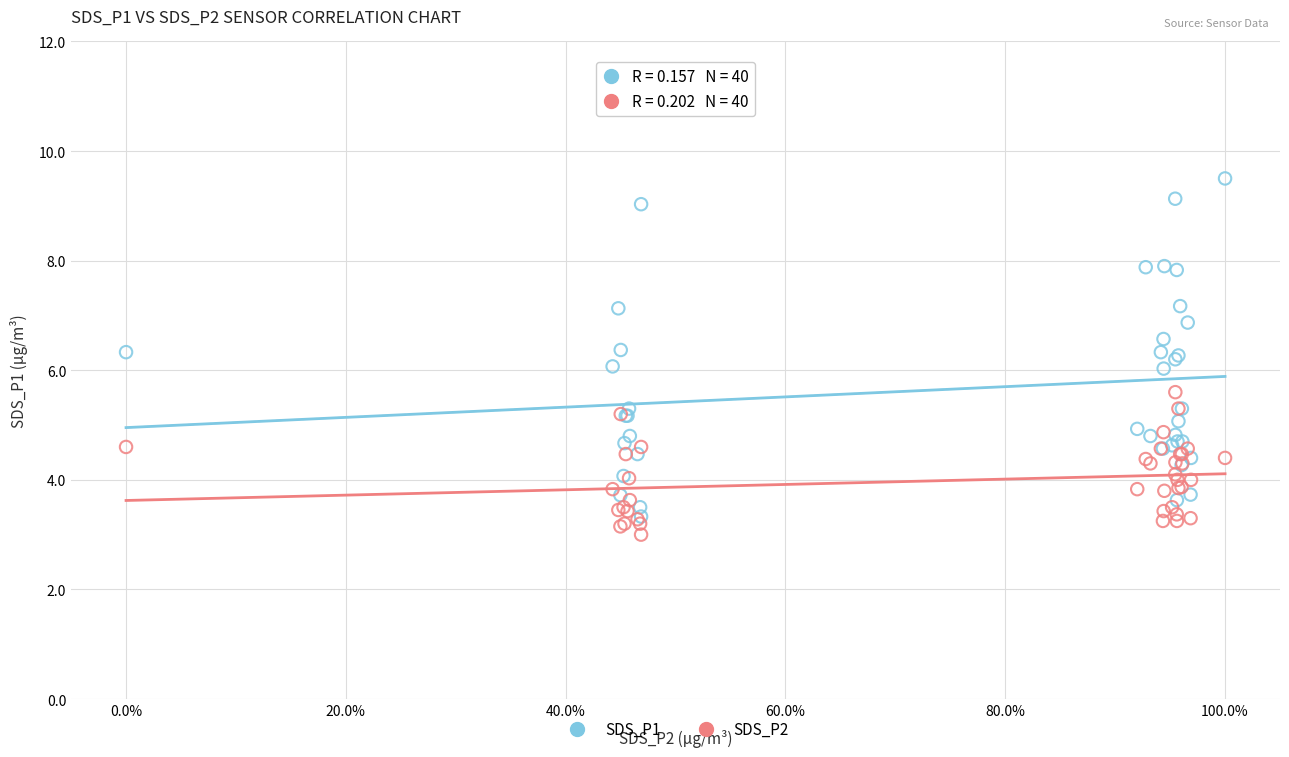

Which series contains the highest Y value?

SDS_P1